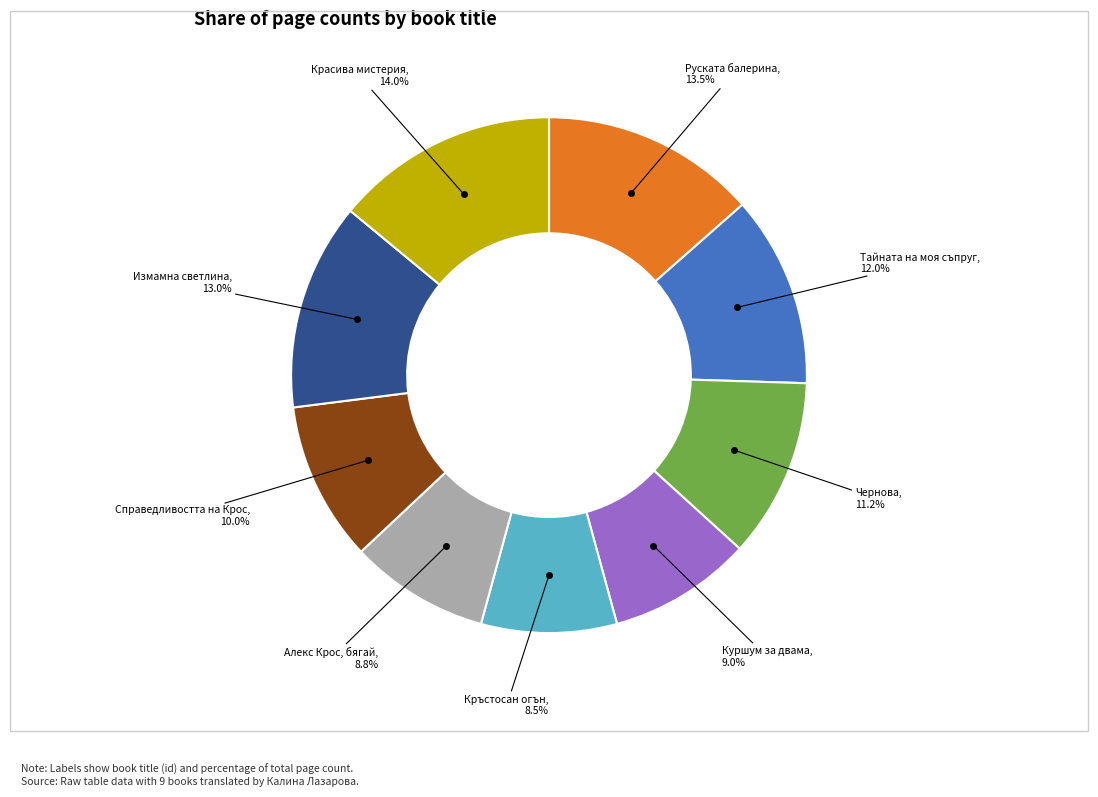

Does any single category account for the majority?

No